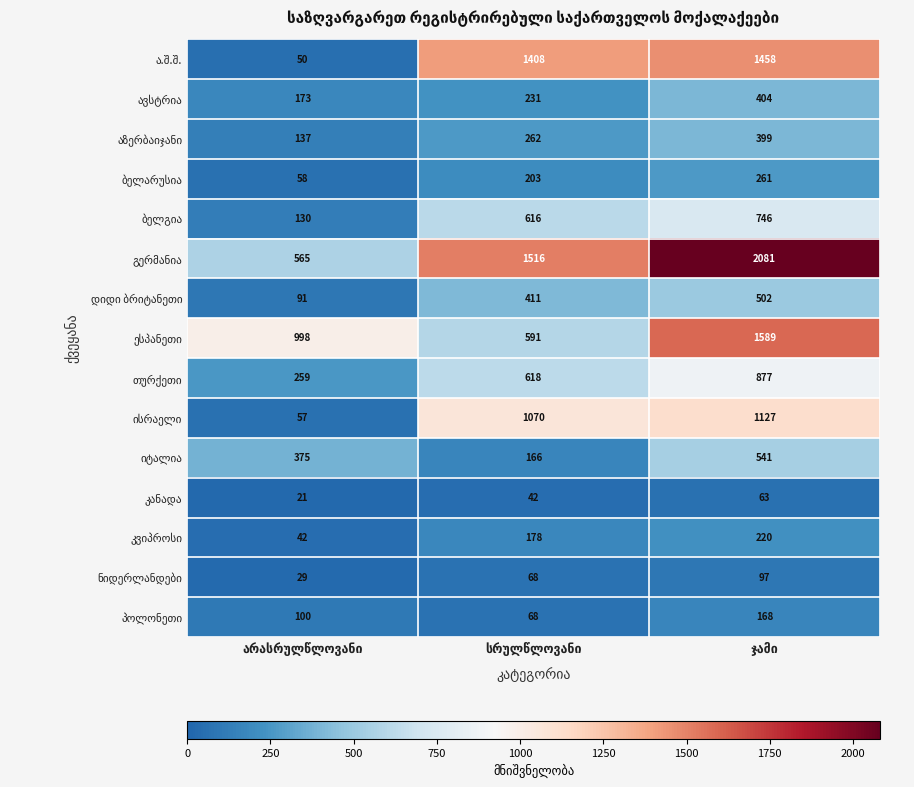

What is the smallest value displayed?

21